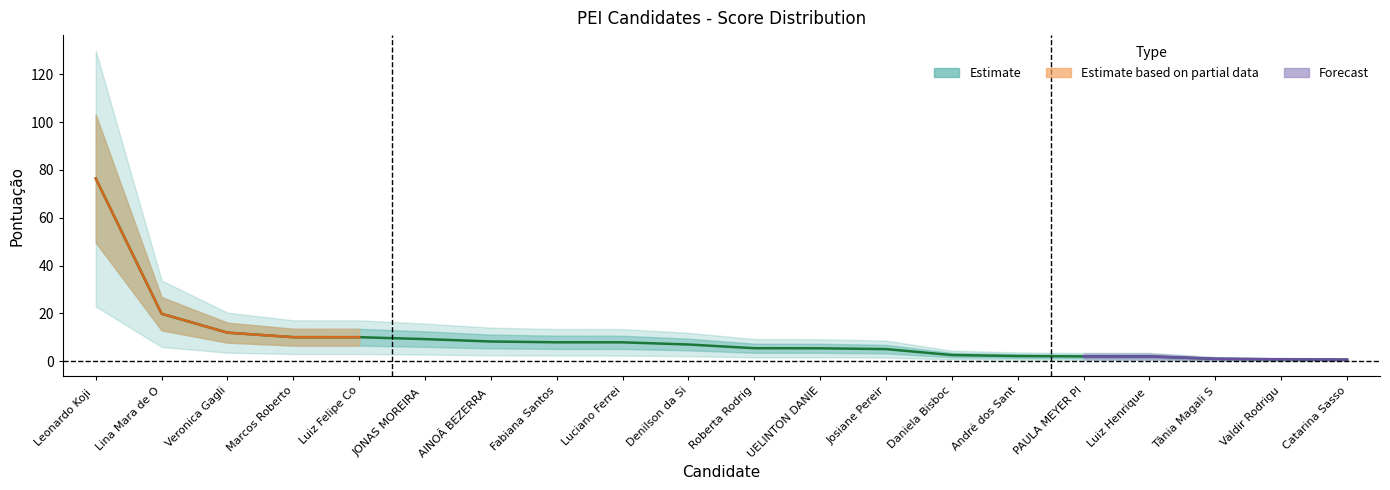

How many lines are shown in the chart?

1